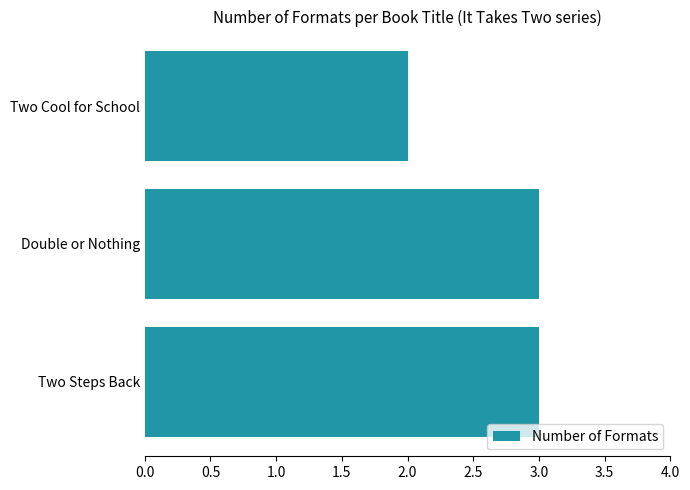

Which category has the lowest value across all series?

Two Cool for School